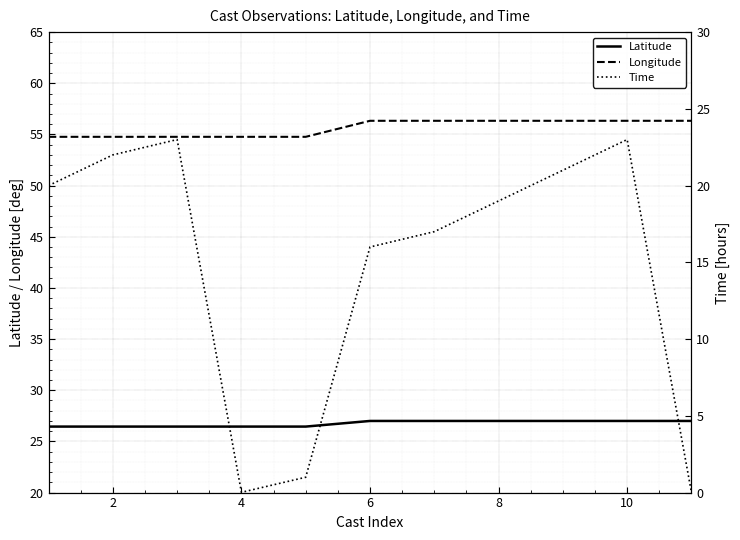

What is the value of the Latitude point at the 4th from the left?

26.4